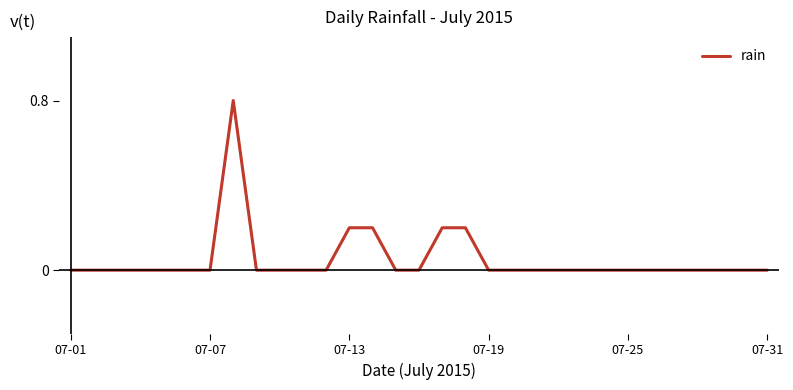

What is the maximum value shown in the chart?

0.8